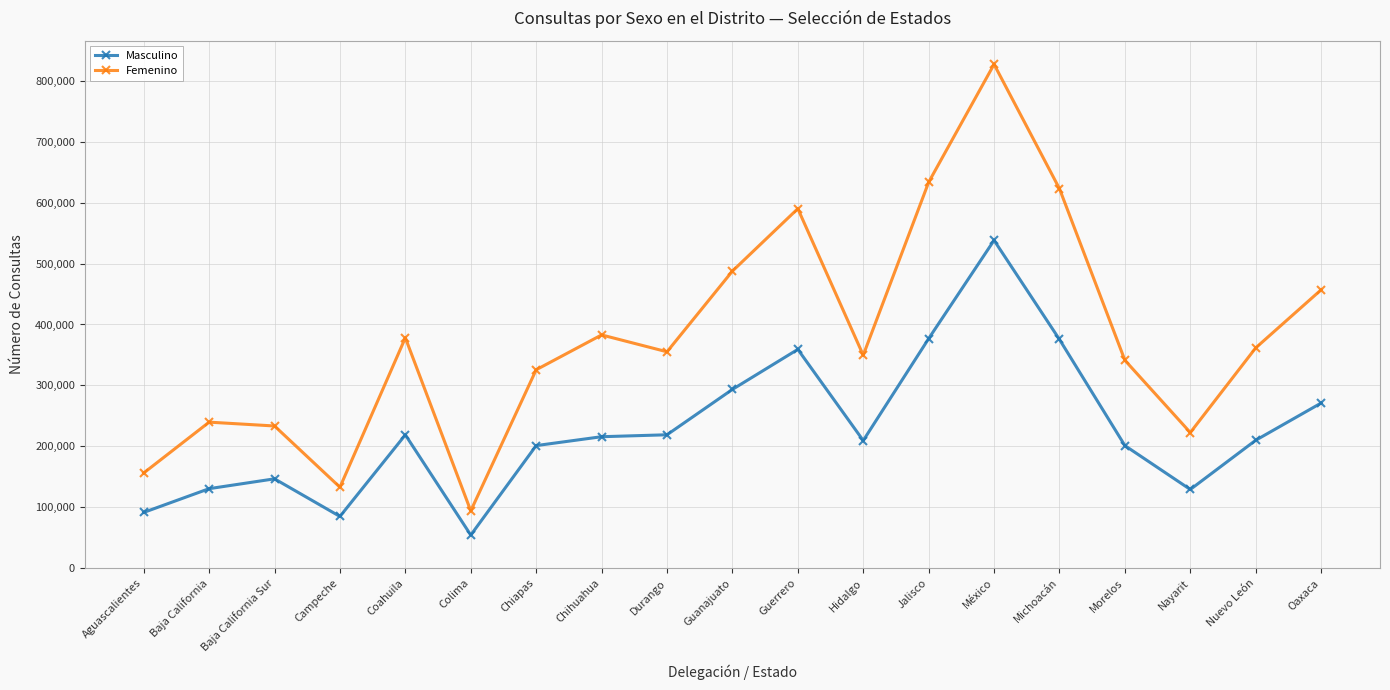

What is the label of the 8th point from the right?

Hidalgo